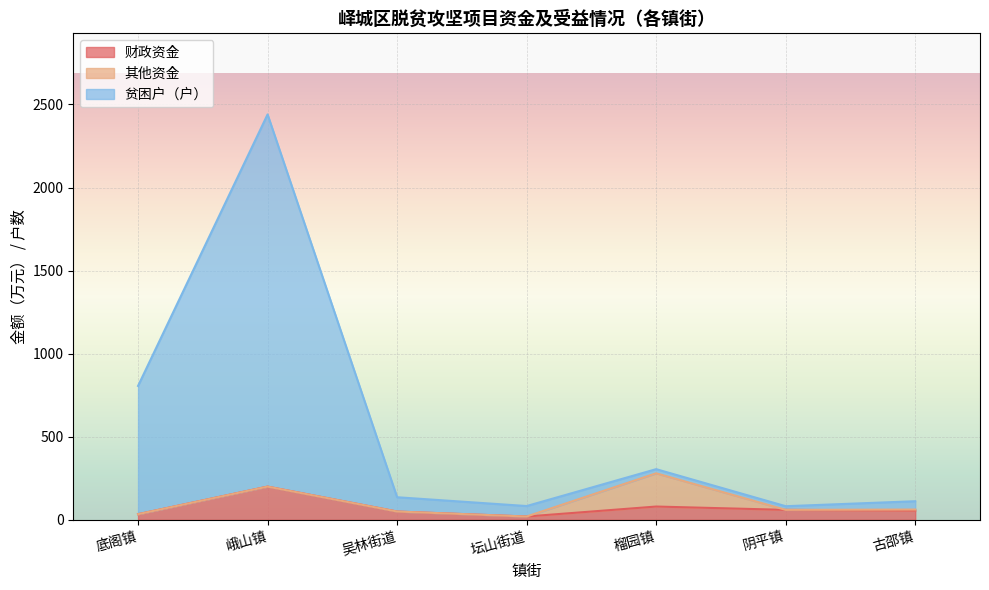

What is the difference between the highest and lowest values at 榴园镇?

225